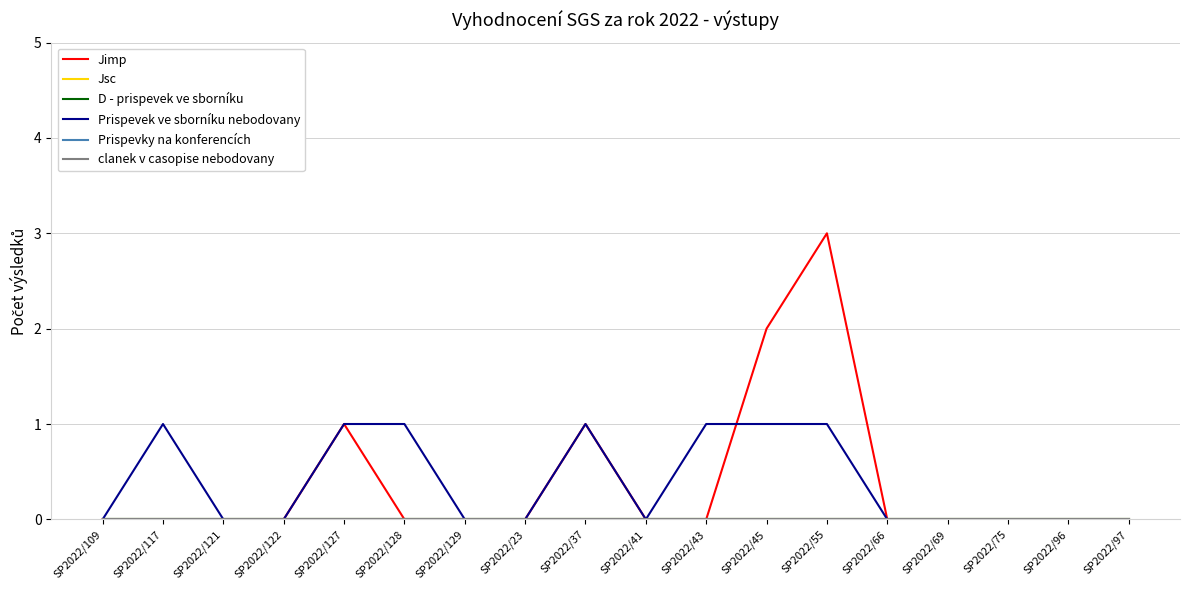

Does the chart have visible grid lines?

Yes